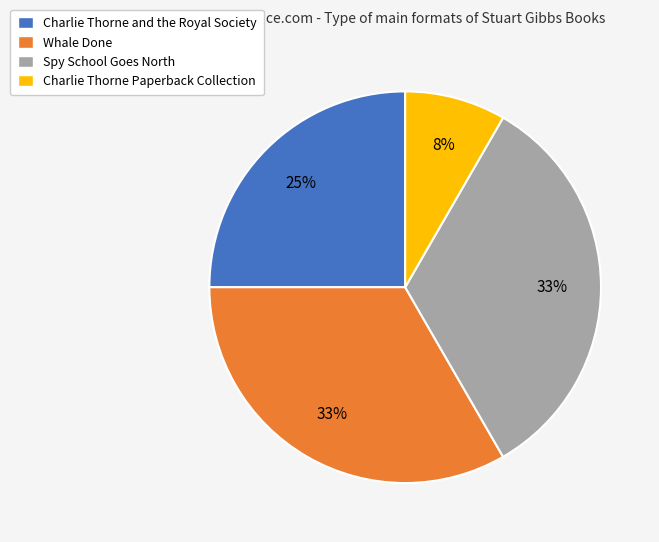

Combined, do Charlie Thorne and the Royal Society and Whale Done account for over 50%?

Yes